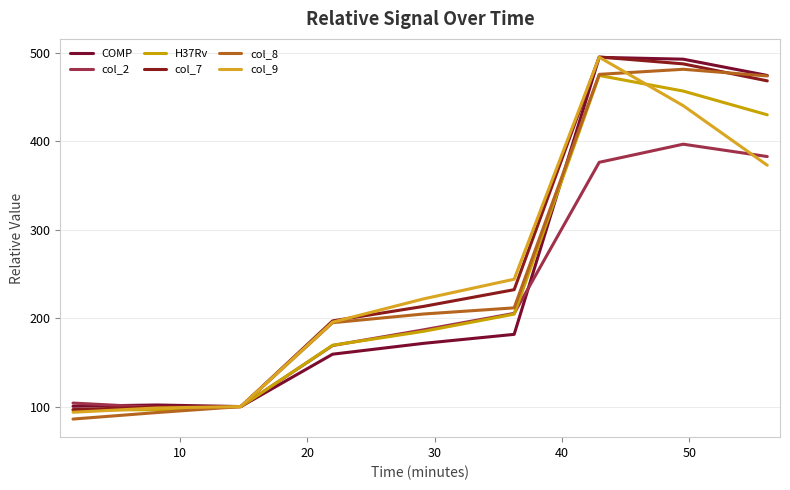

At how many categories does at least one series exceed 421?

3